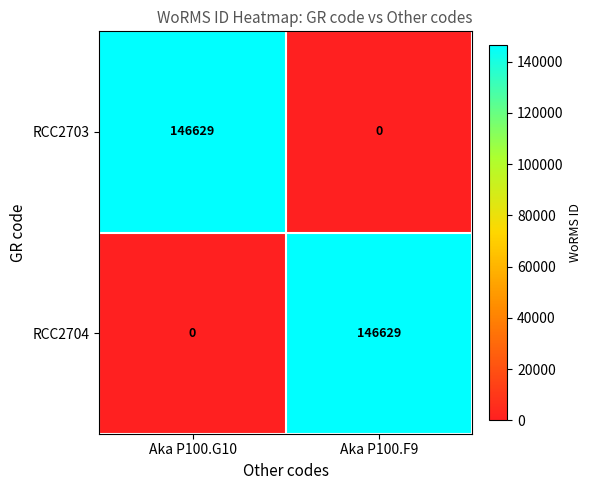

Count the number of data series in this chart.

2